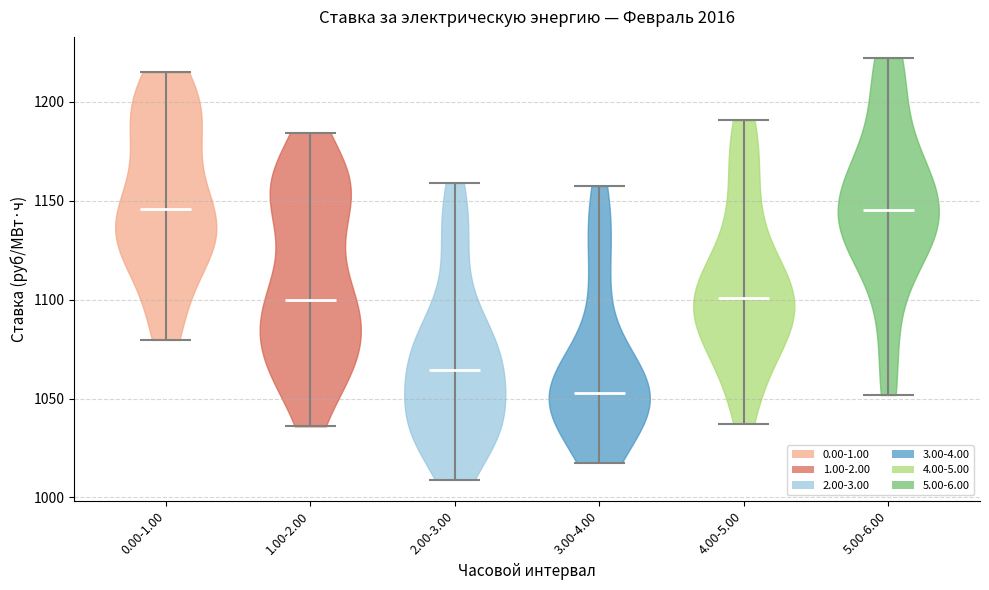

Reading left to right, read every violin against the y-axis: where its median line is, and the lowest and highest points it reaches. The values are not printed on the chart, so give them approximately, as read against the axis.

0.00-1.00: median line 1145, lowest point 1080, highest point 1215
1.00-2.00: median line 1100, lowest point 1035, highest point 1185
2.00-3.00: median line 1065, lowest point 1010, highest point 1160
3.00-4.00: median line 1055, lowest point 1020, highest point 1155
4.00-5.00: median line 1100, lowest point 1035, highest point 1190
5.00-6.00: median line 1145, lowest point 1050, highest point 1220